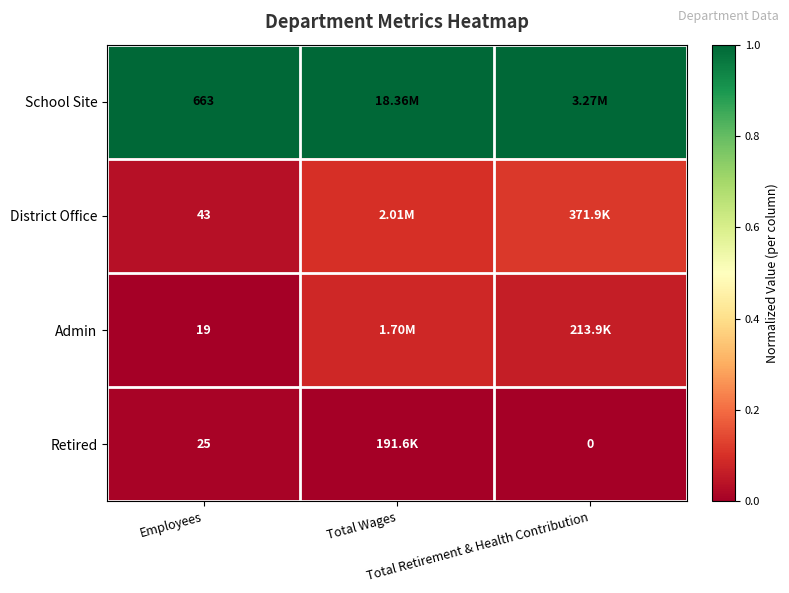

Is the value of School Site at Total Retirement & Health Contribution greater than the value of Admin at Total Wages?

Yes